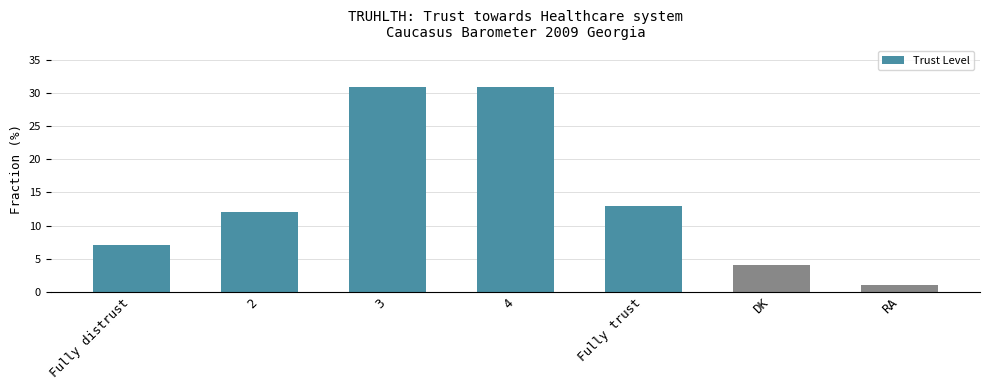

Is it true that the value at 4 is 31?

True